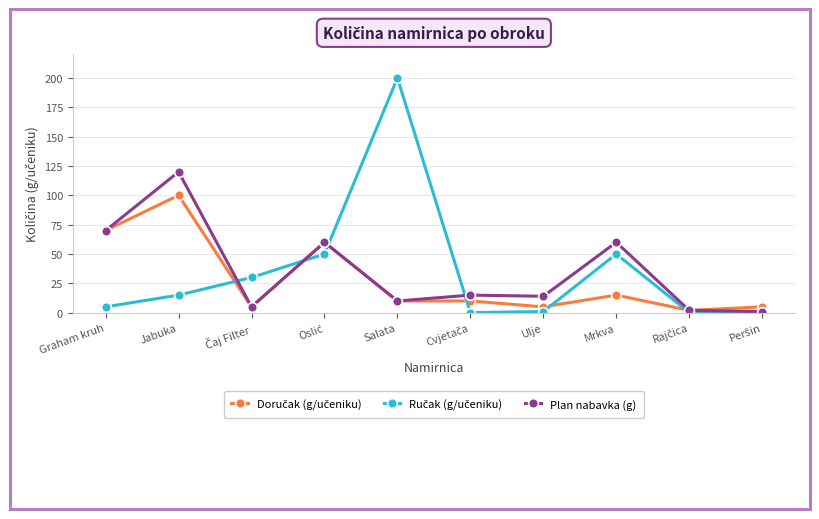

At which category is the sum across all series the highest?

Jabuka